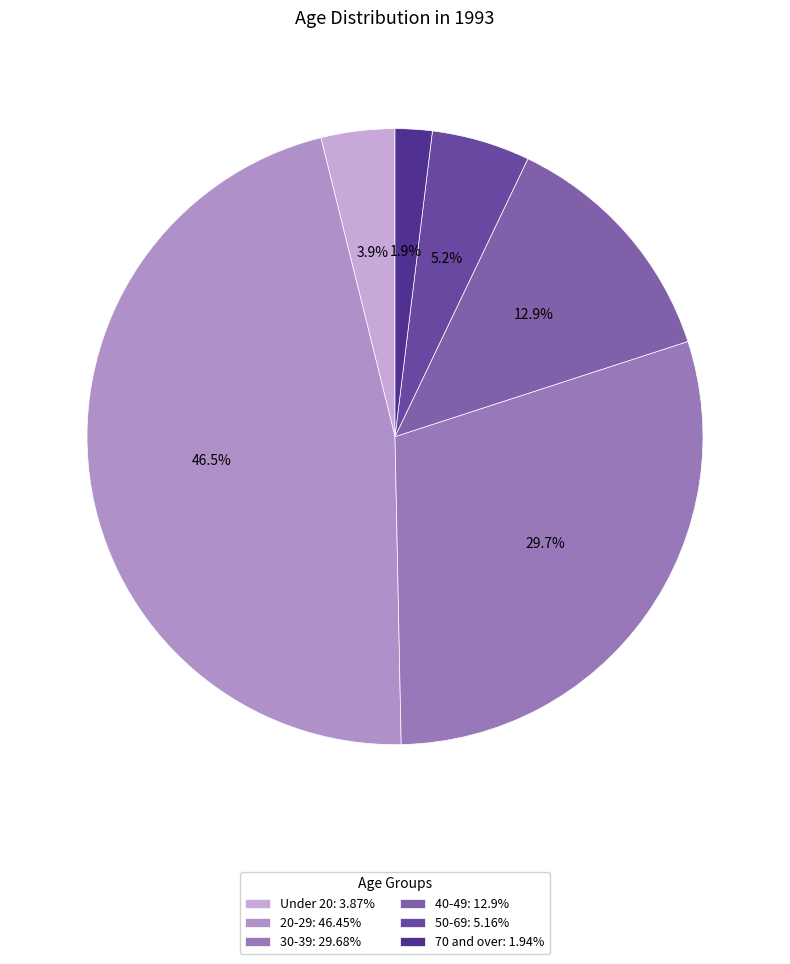

To the nearest percent, what is the difference between the 30-39 and 70 and over slice percentages?

28%